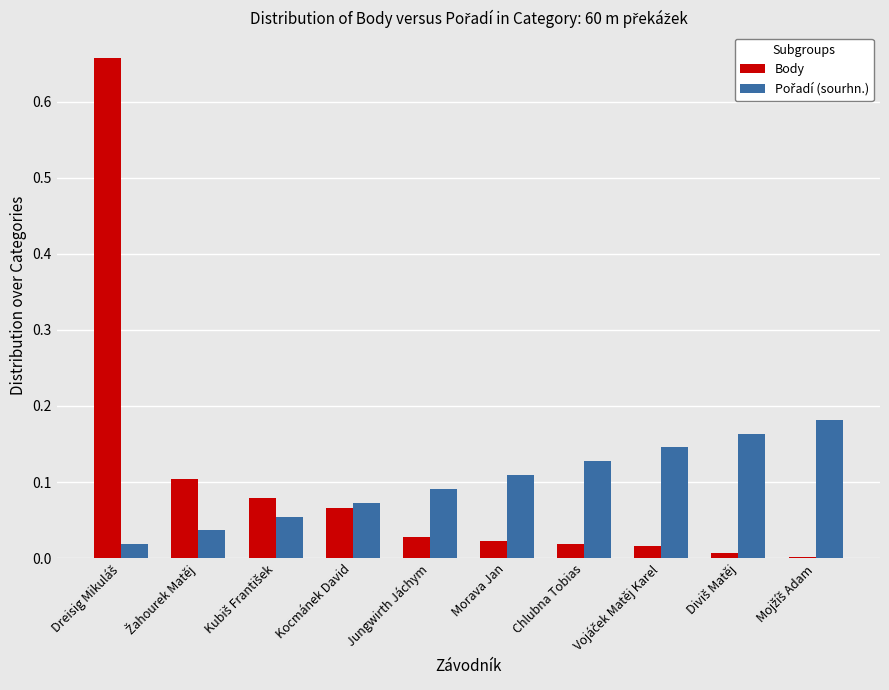

The Body series shows 0.0 at Chlubna Tobias. True or false?

True